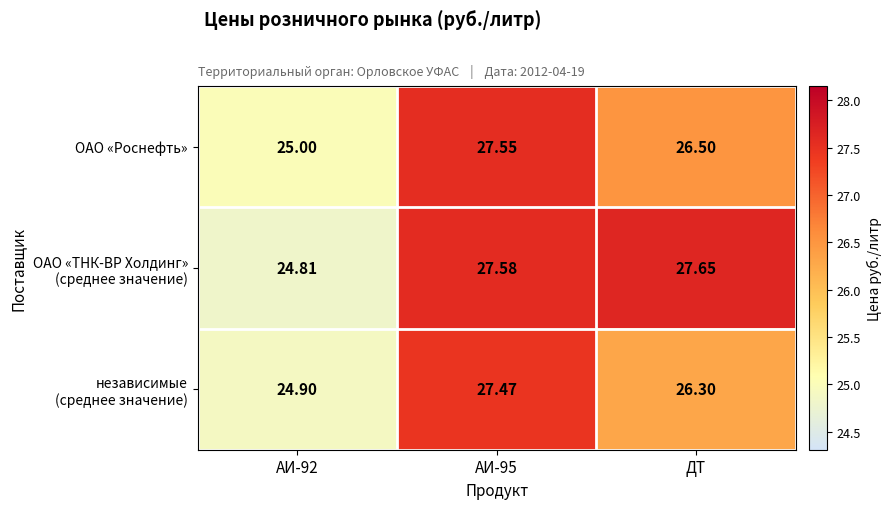

At which label is ОАО «Роснефть» closest to 26?

ДТ